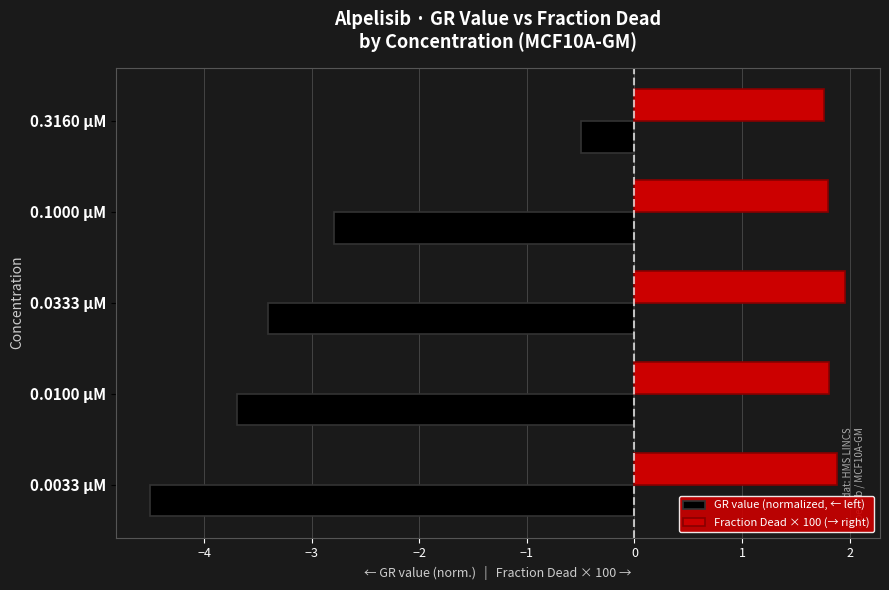

Where is GR value (normalized, ← left) nearest to the value -2?

0.1000 µM